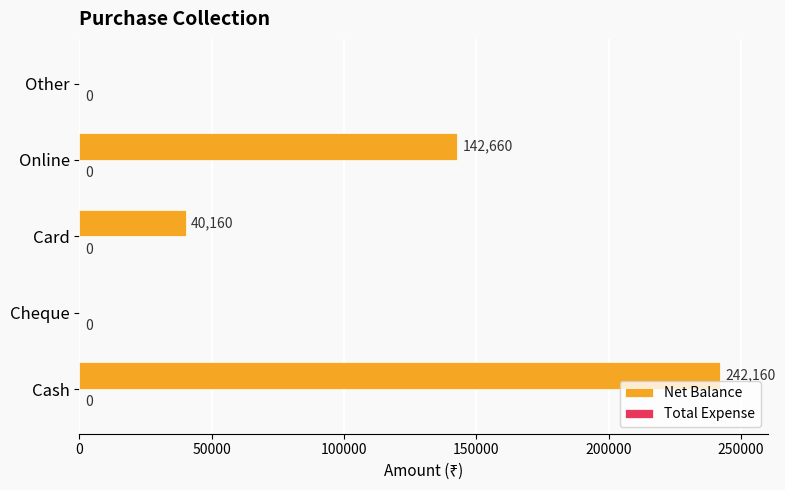

What is the greatest value displayed?

242160